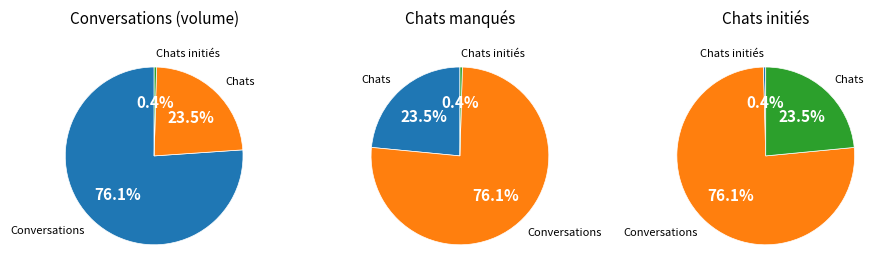

Which has a higher value, Chats manqués or Chats initiés par invitation à chatter?

Chats manqués